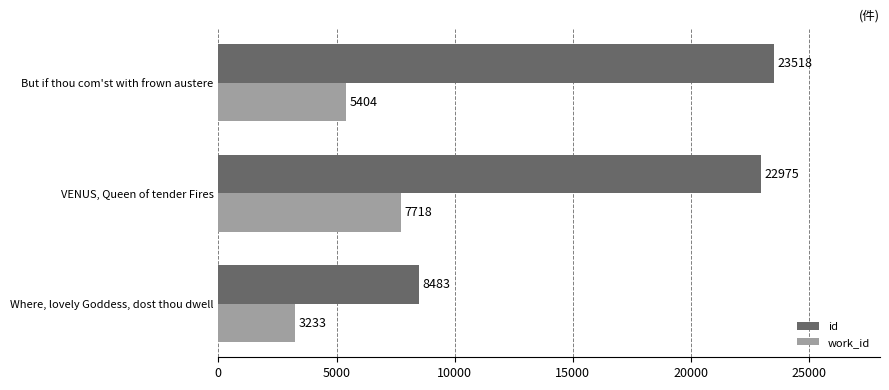

True or false: id has a value of 12002 at Where, lovely Goddess, dost thou dwell.

False